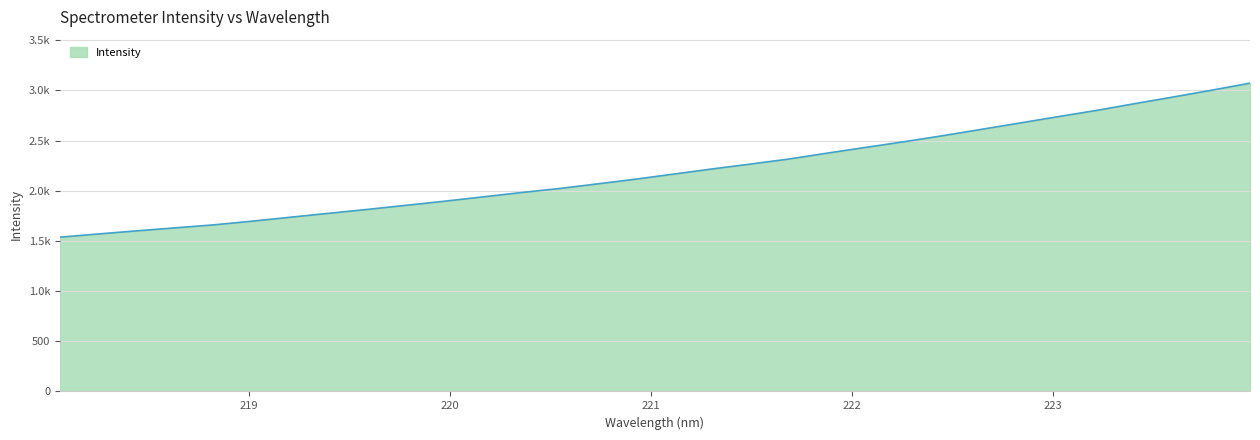

What is the value of the 12th point from the left?

1938.6